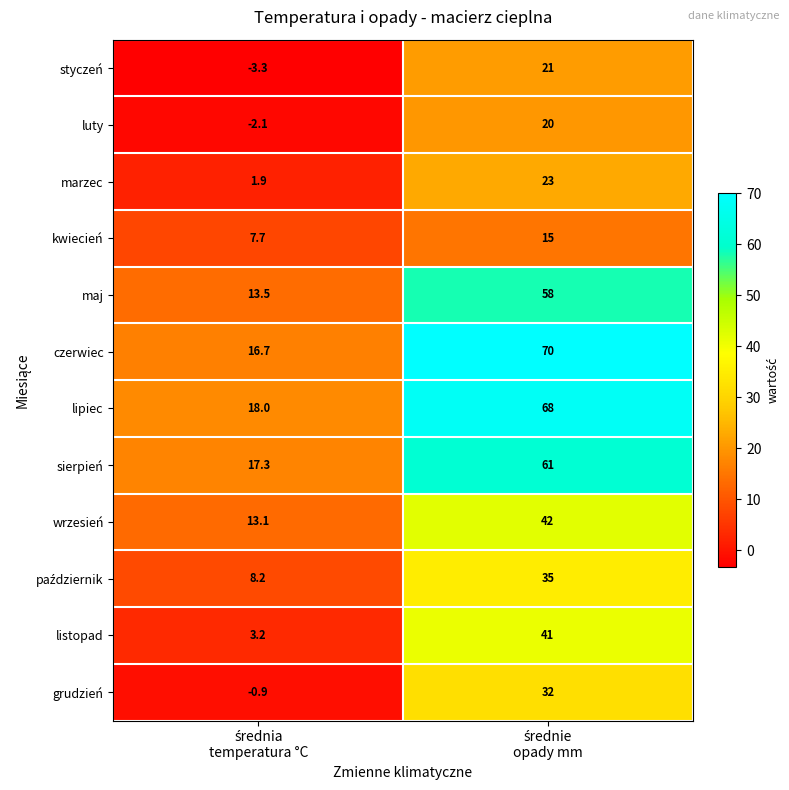

Which series has the largest total across all categories?

czerwiec